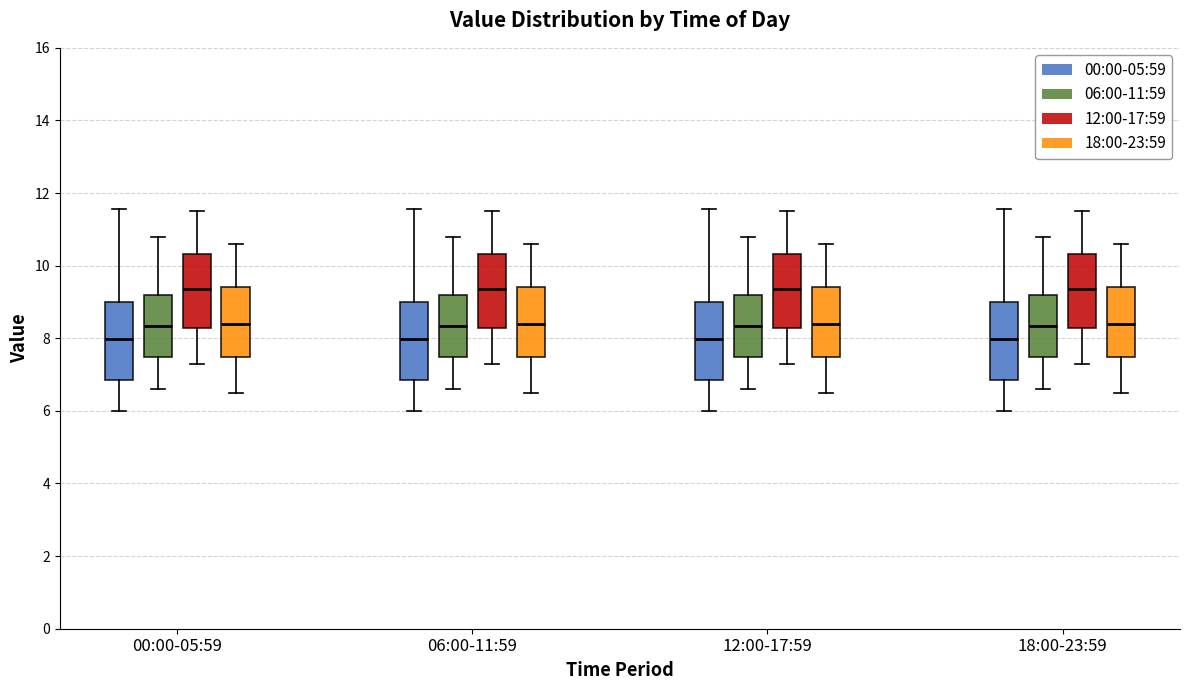

Reading left to right, transcribe this box plot: for each box, give where its median line is, the range the box spans, and where its two whiskers end, as read against the y-axis. The values are not printed on the chart, so give them approximately, as read against the axis.

00:00-05:59 (00:00-05:59): median 8.0, box 6.8 to 9.0, whiskers 6.0 to 11.6
00:00-05:59 (06:00-11:59): median 8.4, box 7.4 to 9.2, whiskers 6.6 to 10.8
00:00-05:59 (12:00-17:59): median 9.4, box 8.2 to 10.4, whiskers 7.4 to 11.6
00:00-05:59 (18:00-23:59): median 8.4, box 7.4 to 9.4, whiskers 6.6 to 10.6
06:00-11:59 (00:00-05:59): median 8.0, box 6.8 to 9.0, whiskers 6.0 to 11.6
06:00-11:59 (06:00-11:59): median 8.4, box 7.4 to 9.2, whiskers 6.6 to 10.8
06:00-11:59 (12:00-17:59): median 9.4, box 8.2 to 10.4, whiskers 7.4 to 11.6
06:00-11:59 (18:00-23:59): median 8.4, box 7.4 to 9.4, whiskers 6.6 to 10.6
12:00-17:59 (00:00-05:59): median 8.0, box 6.8 to 9.0, whiskers 6.0 to 11.6
12:00-17:59 (06:00-11:59): median 8.4, box 7.4 to 9.2, whiskers 6.6 to 10.8
12:00-17:59 (12:00-17:59): median 9.4, box 8.2 to 10.4, whiskers 7.4 to 11.6
12:00-17:59 (18:00-23:59): median 8.4, box 7.4 to 9.4, whiskers 6.6 to 10.6
18:00-23:59 (00:00-05:59): median 8.0, box 6.8 to 9.0, whiskers 6.0 to 11.6
18:00-23:59 (06:00-11:59): median 8.4, box 7.4 to 9.2, whiskers 6.6 to 10.8
18:00-23:59 (12:00-17:59): median 9.4, box 8.2 to 10.4, whiskers 7.4 to 11.6
18:00-23:59 (18:00-23:59): median 8.4, box 7.4 to 9.4, whiskers 6.6 to 10.6